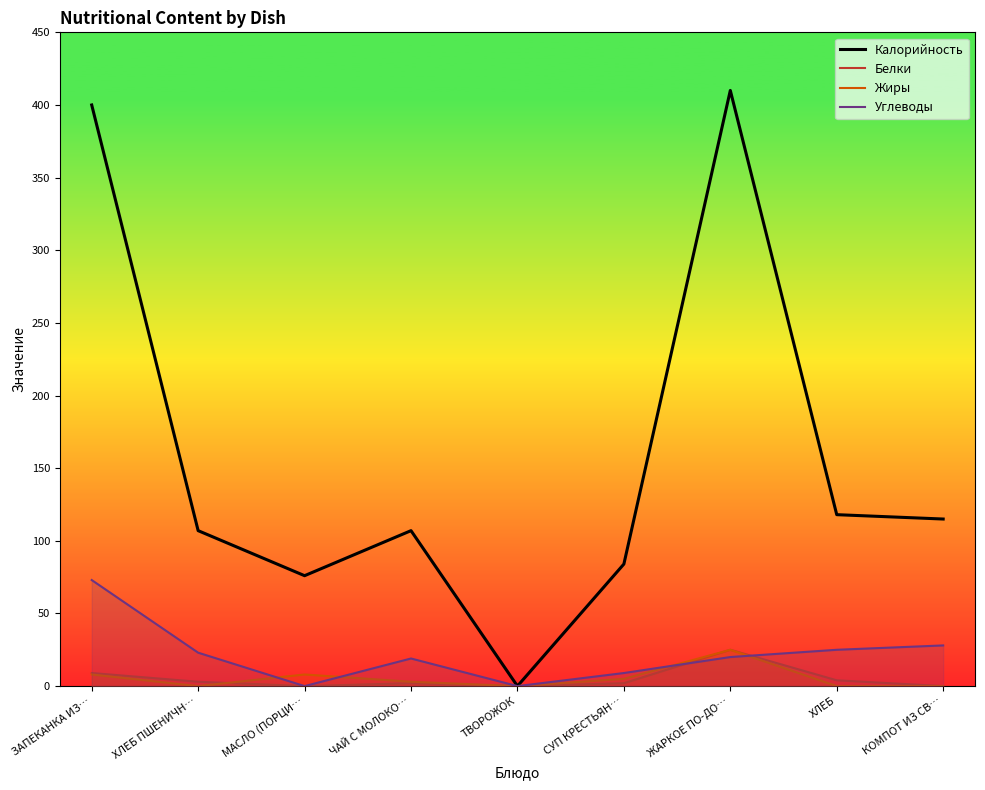

At which label is Жиры closest to 12?

ЗАПЕКАНКА ИЗ…